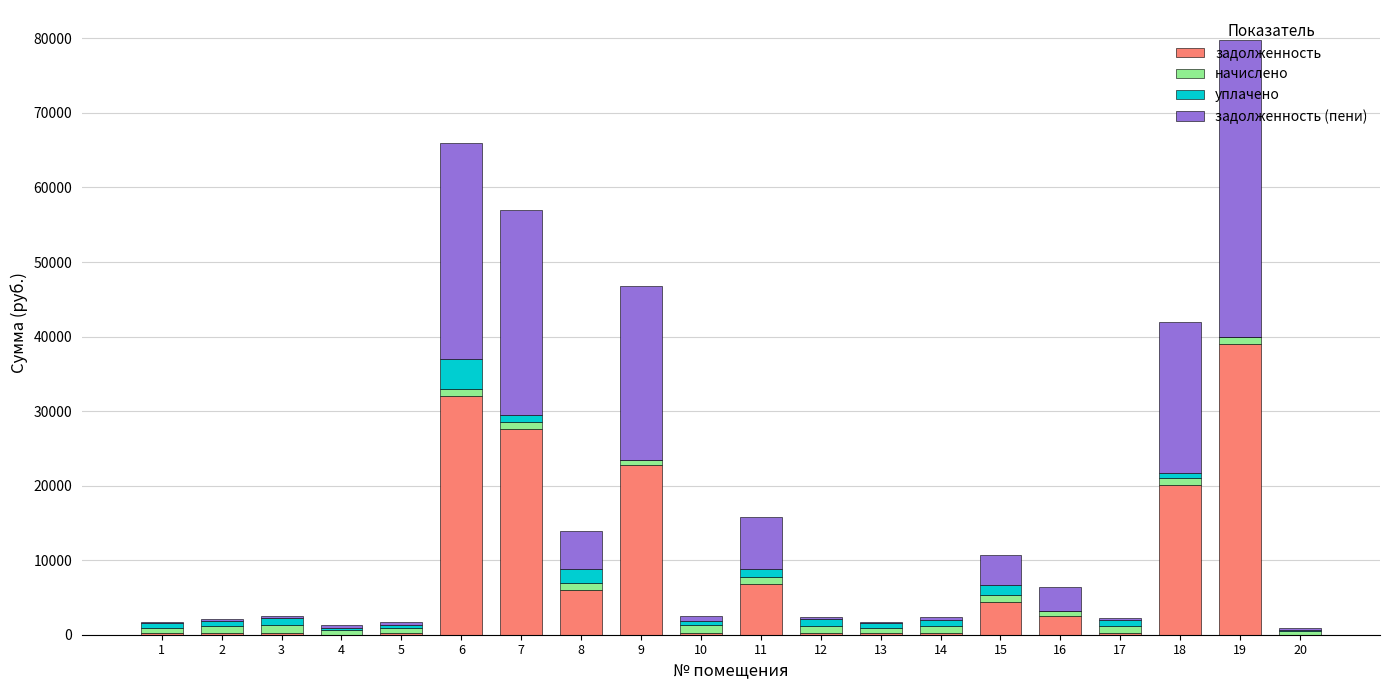

Are the bars grouped side by side (vs. stacked)?

No